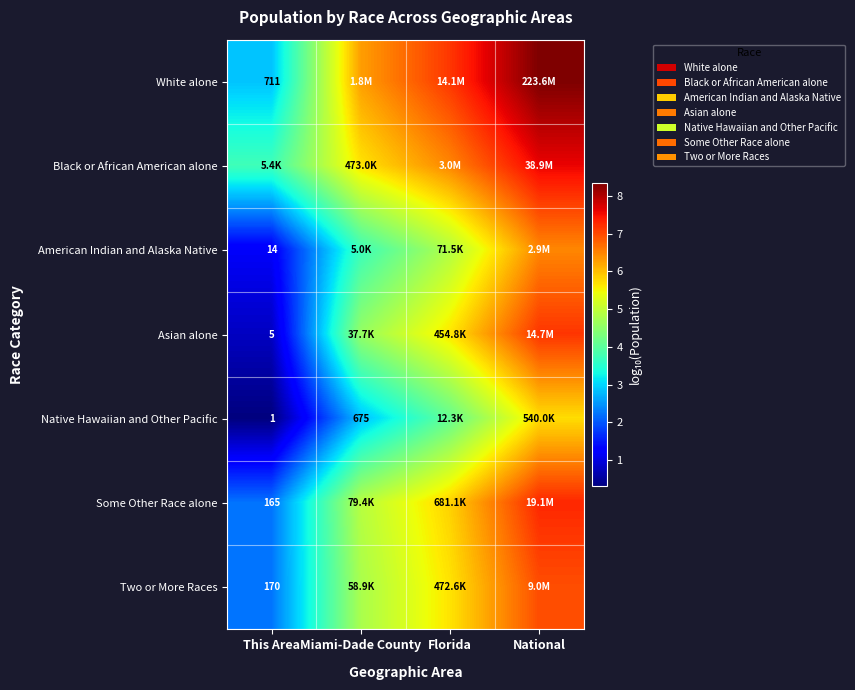

At which category does the chart reach its peak across all series?

National